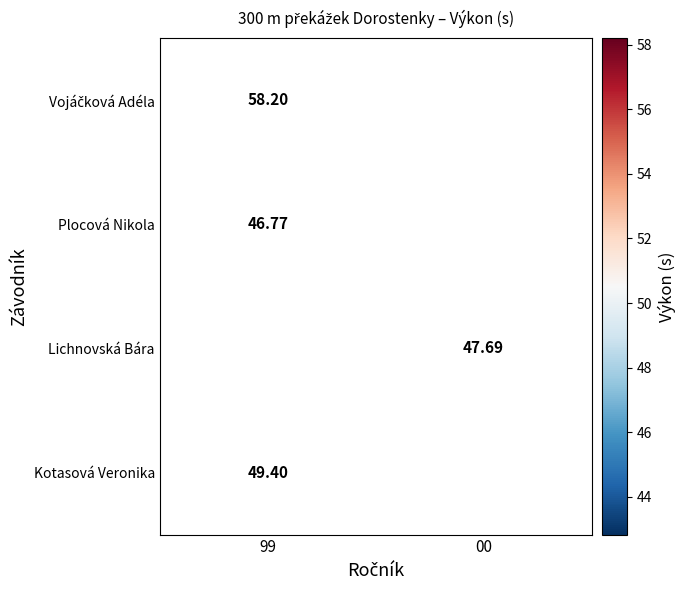

At which category does the chart reach its minimum across all series?

99